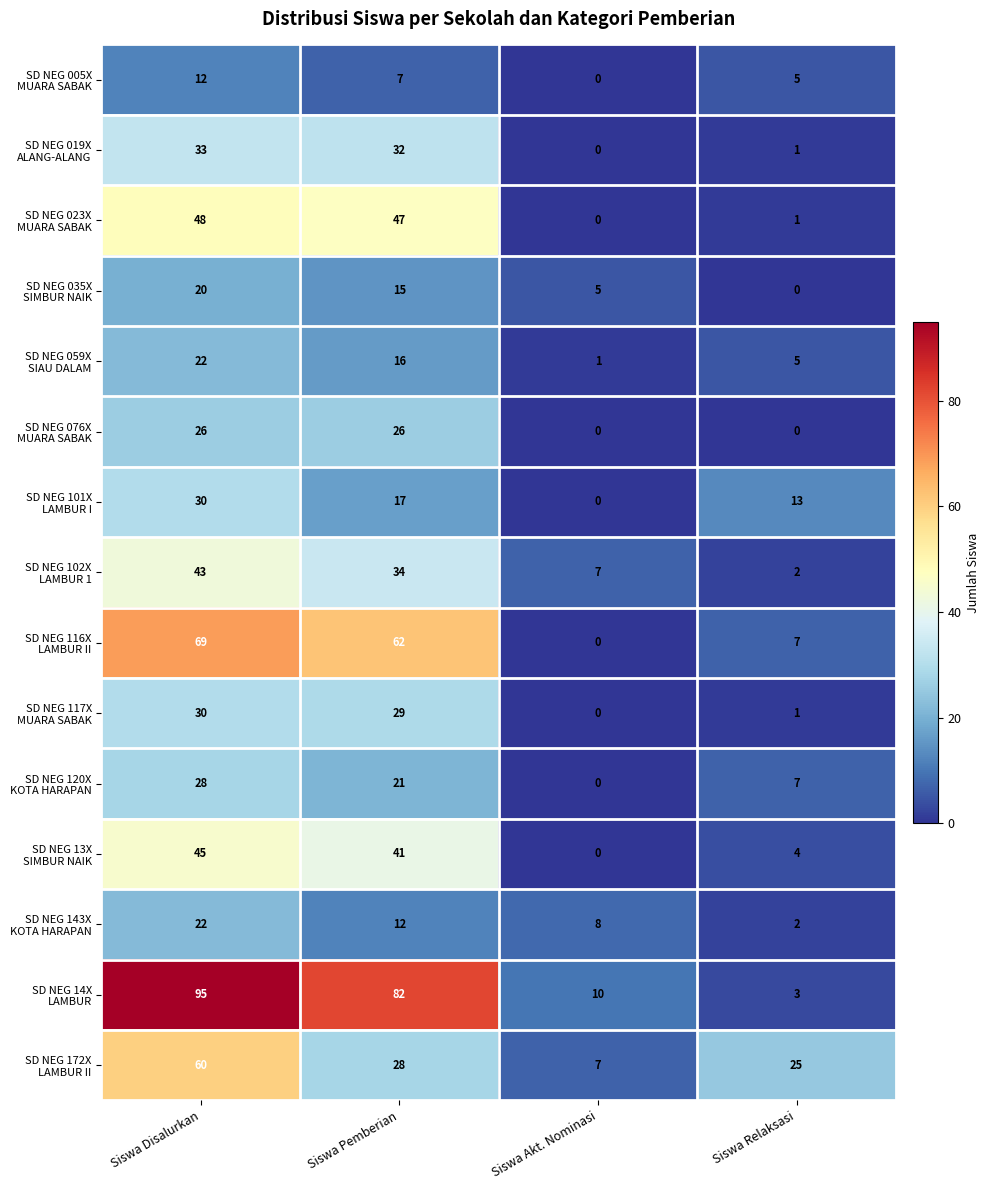

How many series are shown in this chart?

15